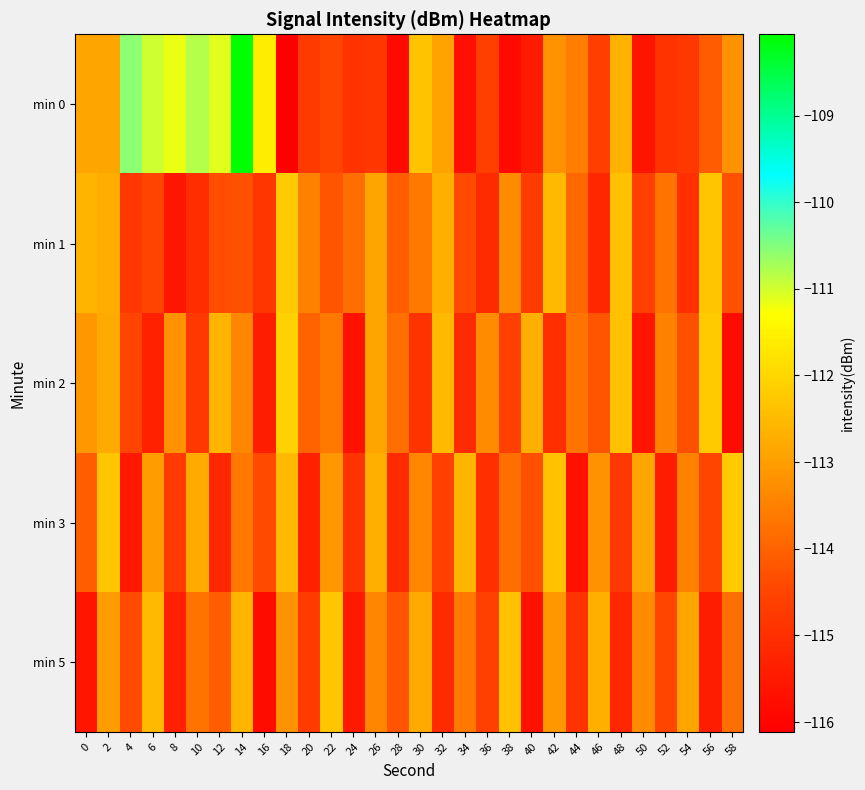

At 14, list the series in order from smallest to largest.

min 1, min 3, min 2, min 5, min 0